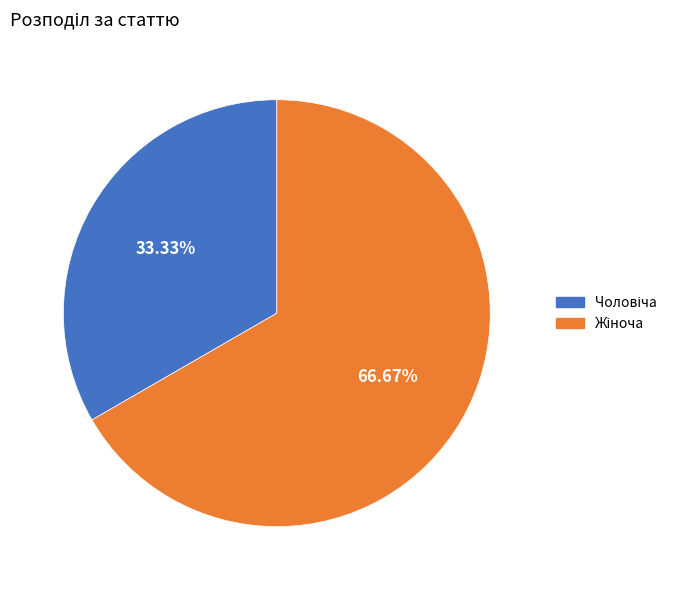

Does any single category account for the majority?

Yes